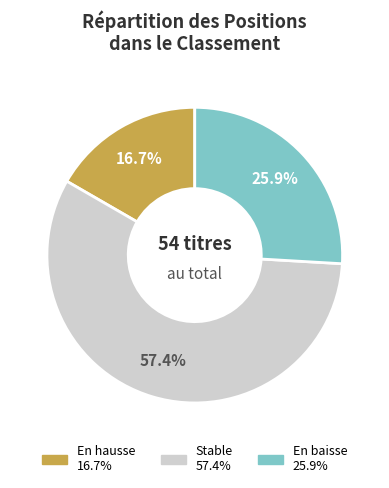

Is there a majority slice in this chart?

Yes